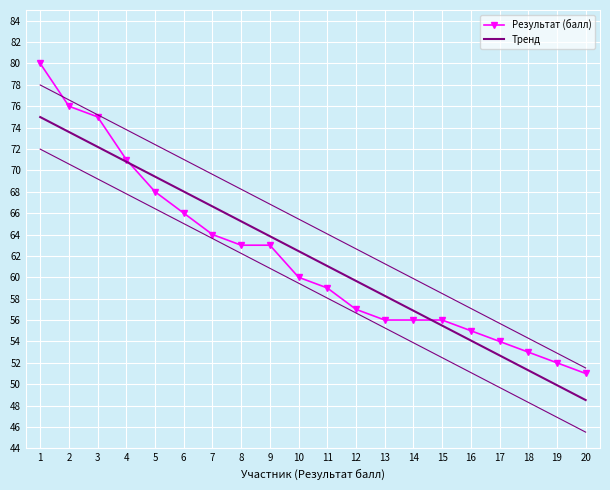

At how many categories does at least one series exceed 63?

9